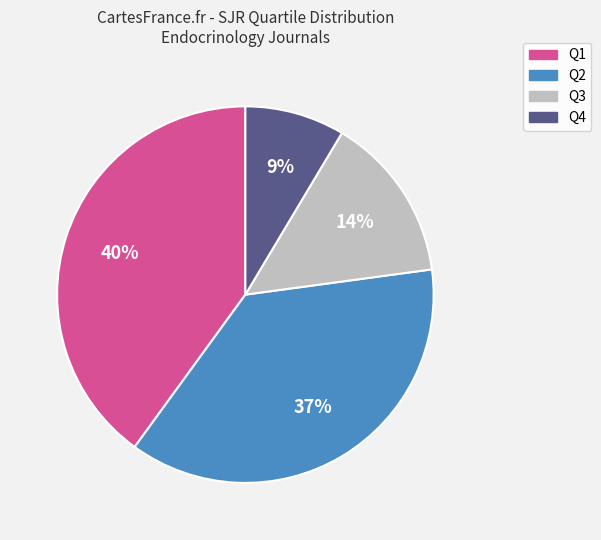

Combined, do Q4 and Q3 account for over 50%?

No